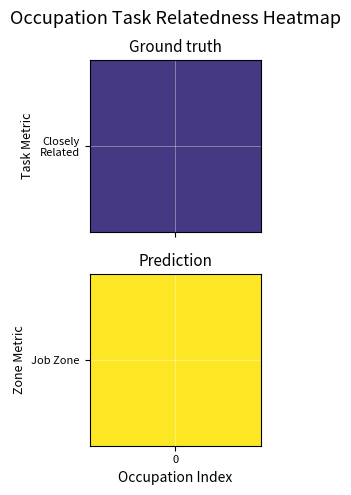

Rank the series by their maximum value, from lowest to highest.

row_0, row_1